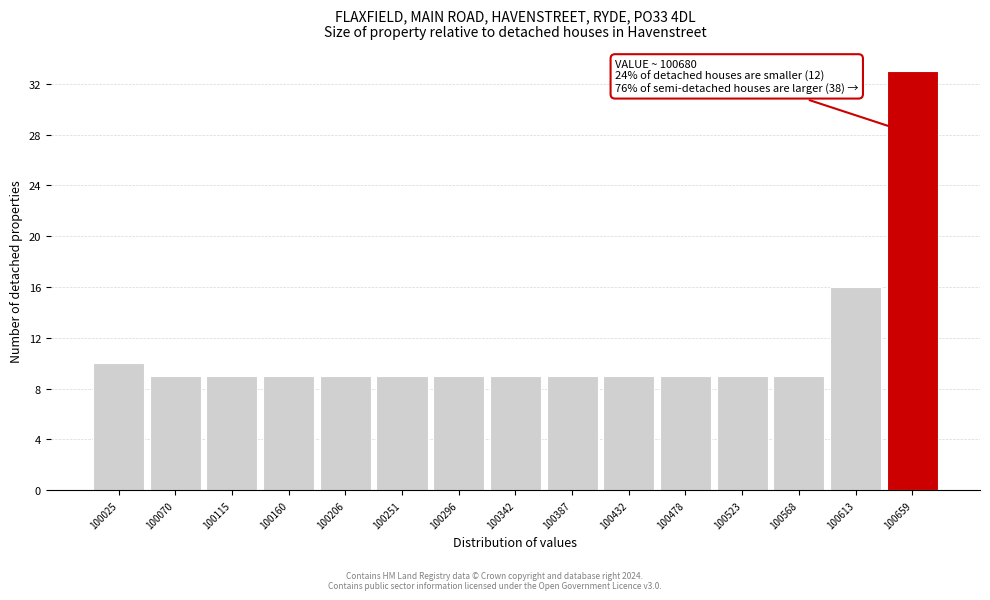

Reading left to right, what are all the values shown in this chart?

10	9	9	9	9	9	9	9	9	9	9	9	9	16	33